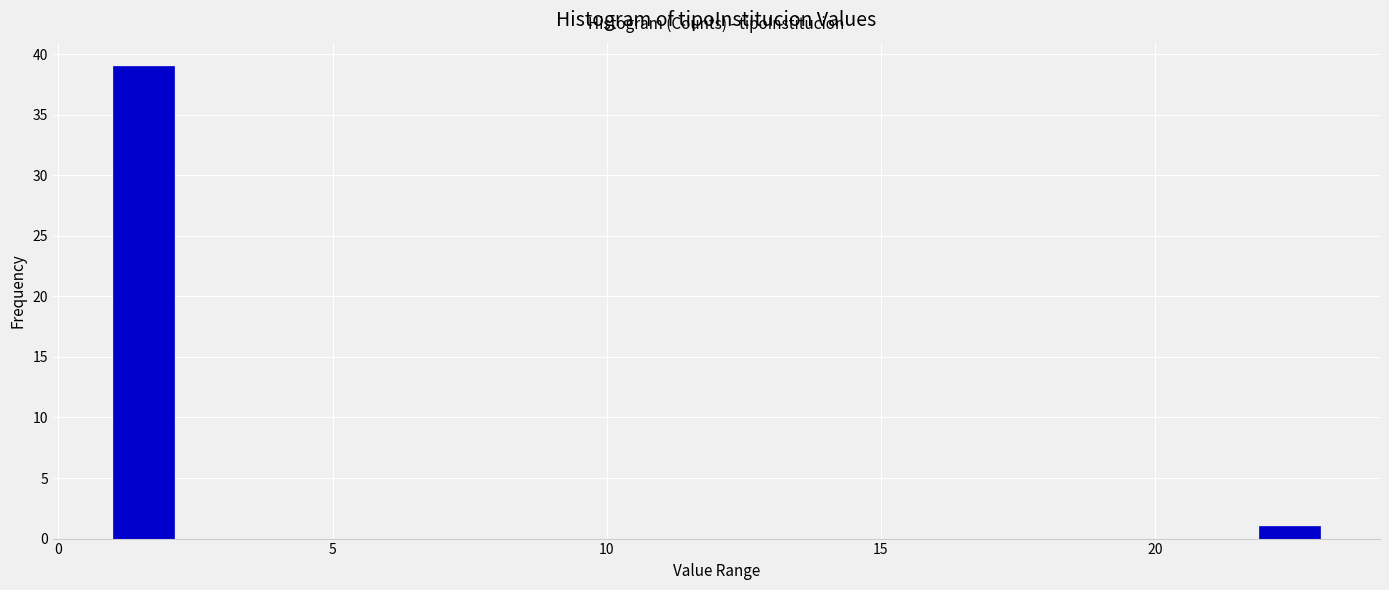

Read against the x-axis, roughly where is the centre of the tallest bar?

1.5